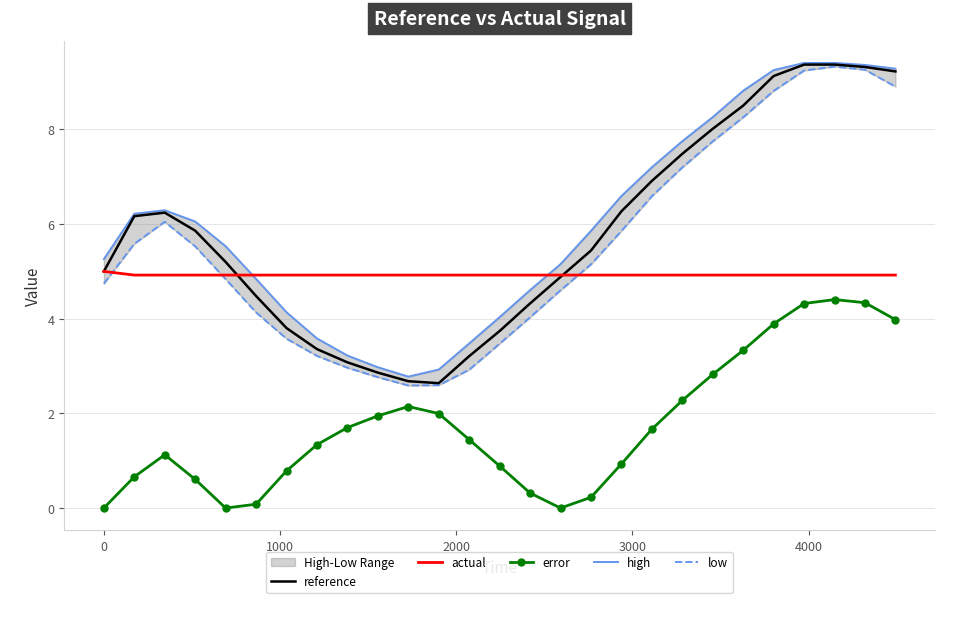

What is the maximum value for actual?

5.0